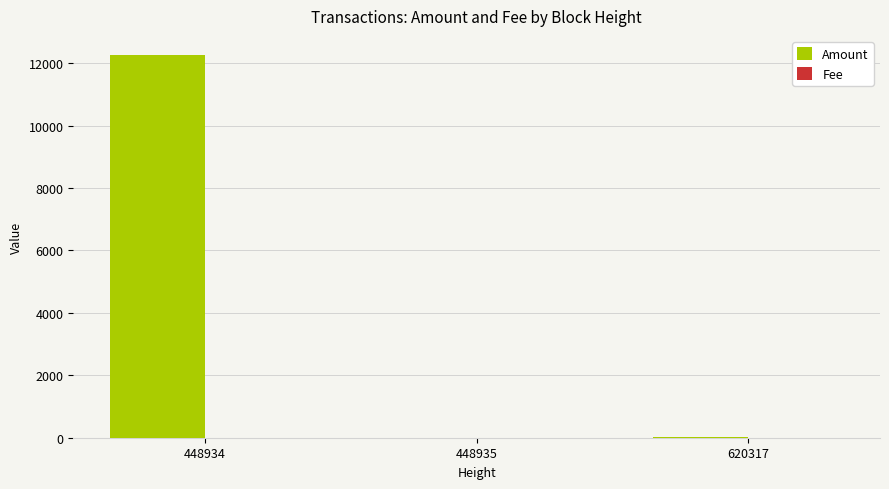

Is it true that Amount equals 0.0 at 448935?

True